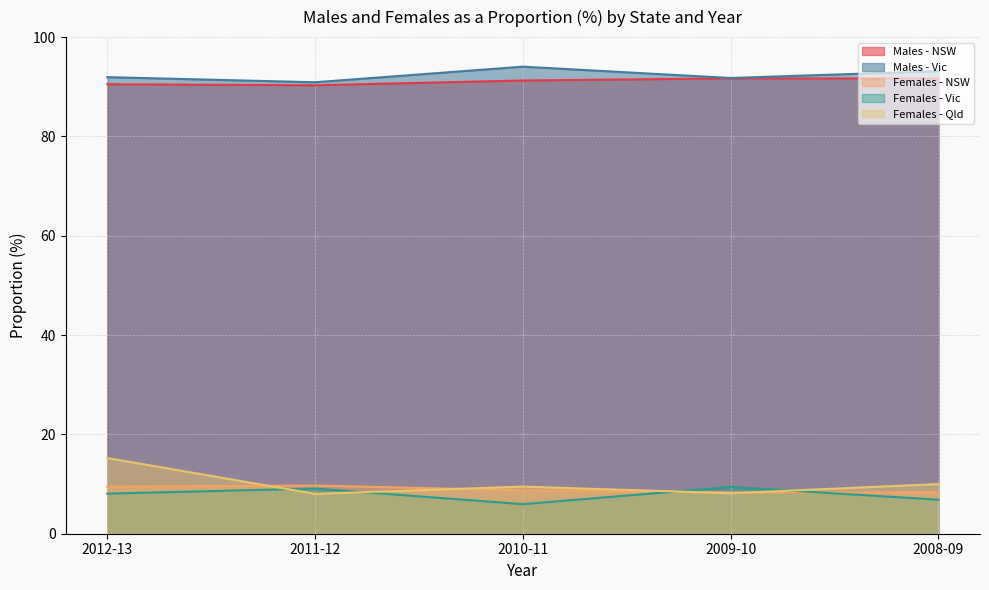

What is the difference between the maximum and minimum values in the Females - NSW series?

1.4